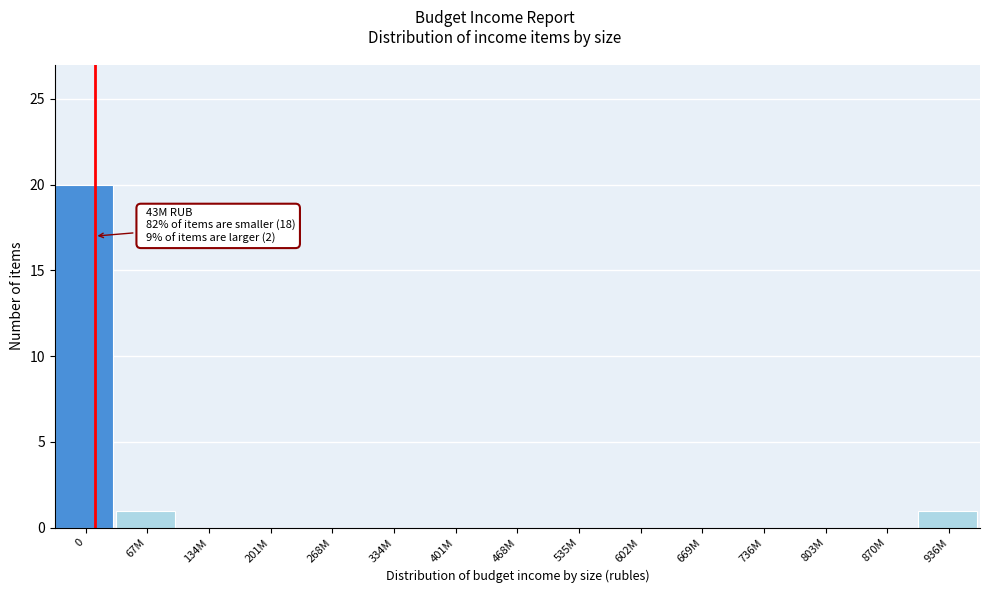

Reading left to right, list all the values displayed in this chart.

0=20	67M=1	134M=0	201M=0	268M=0	334M=0	401M=0	468M=0	535M=0	602M=0	669M=0	736M=0	803M=0	870M=0	936M=1